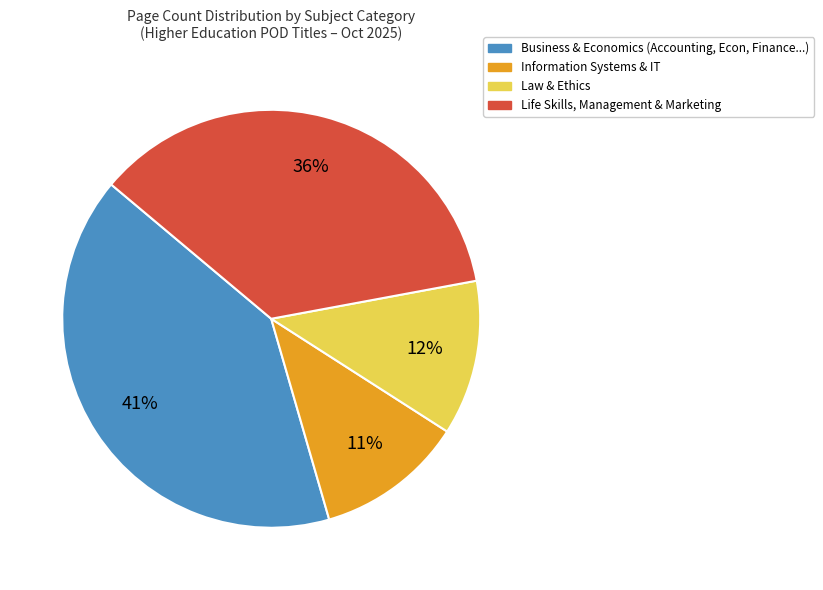

Is there a majority slice in this chart?

No